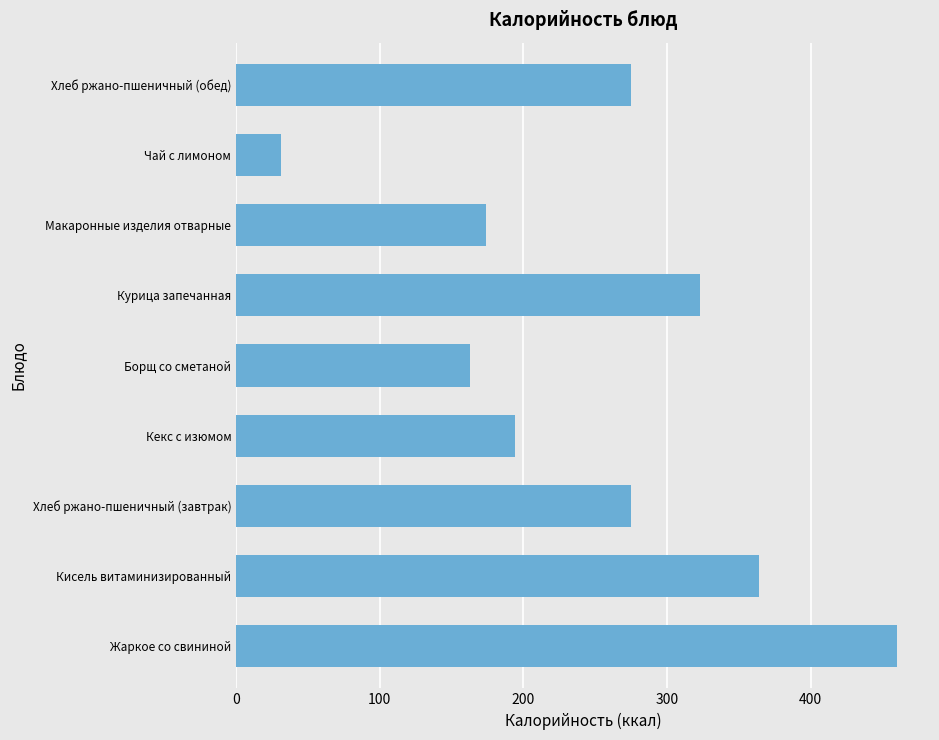

What is the minimum value shown in the chart?

31